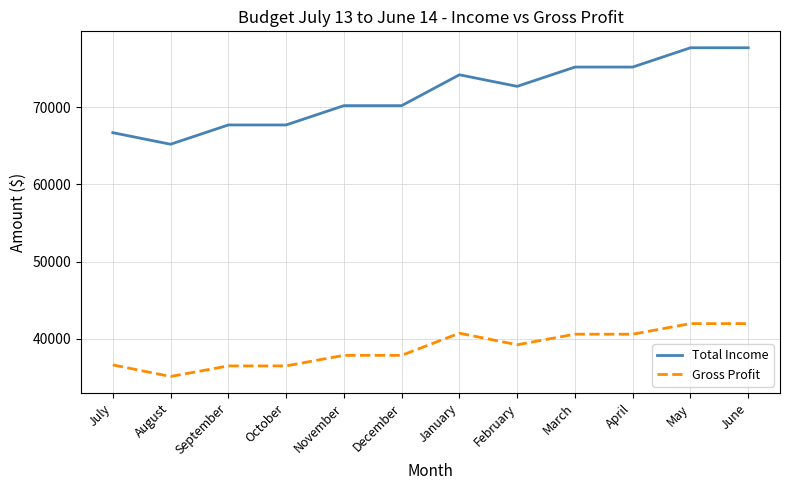

What position from the right is September?

10